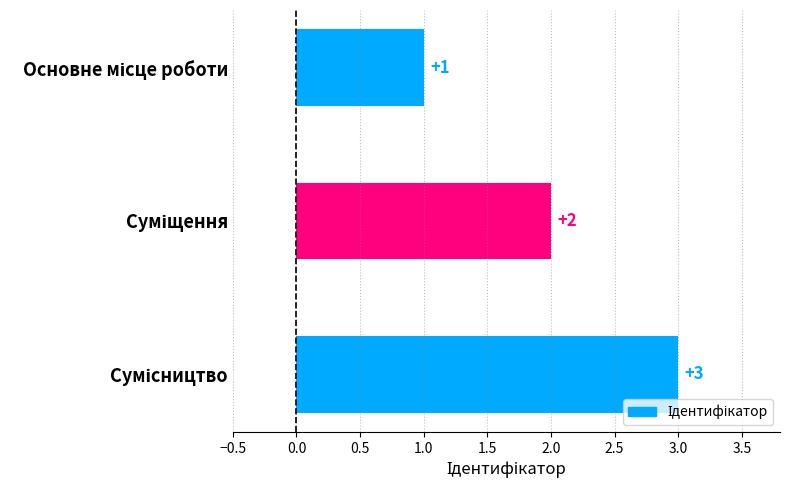

What is the maximum value shown in the chart?

3